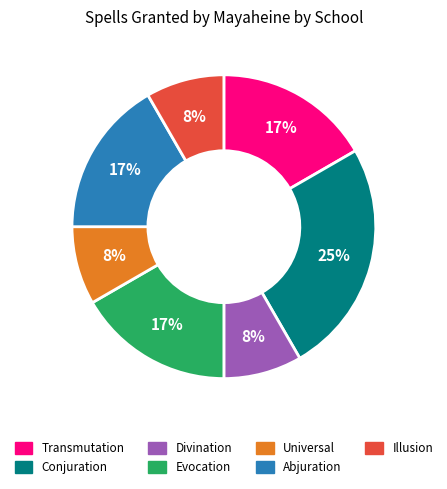

True or false: Illusion accounts for 1% of the total.

False